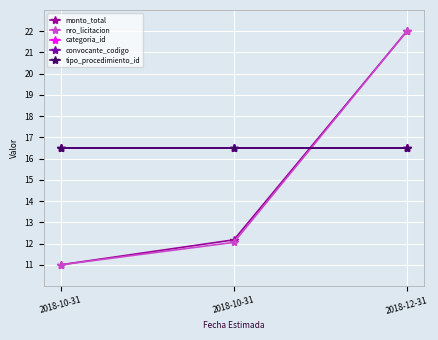

True or false: monto_total has a value of 4.4 at 2018-10-31.

False